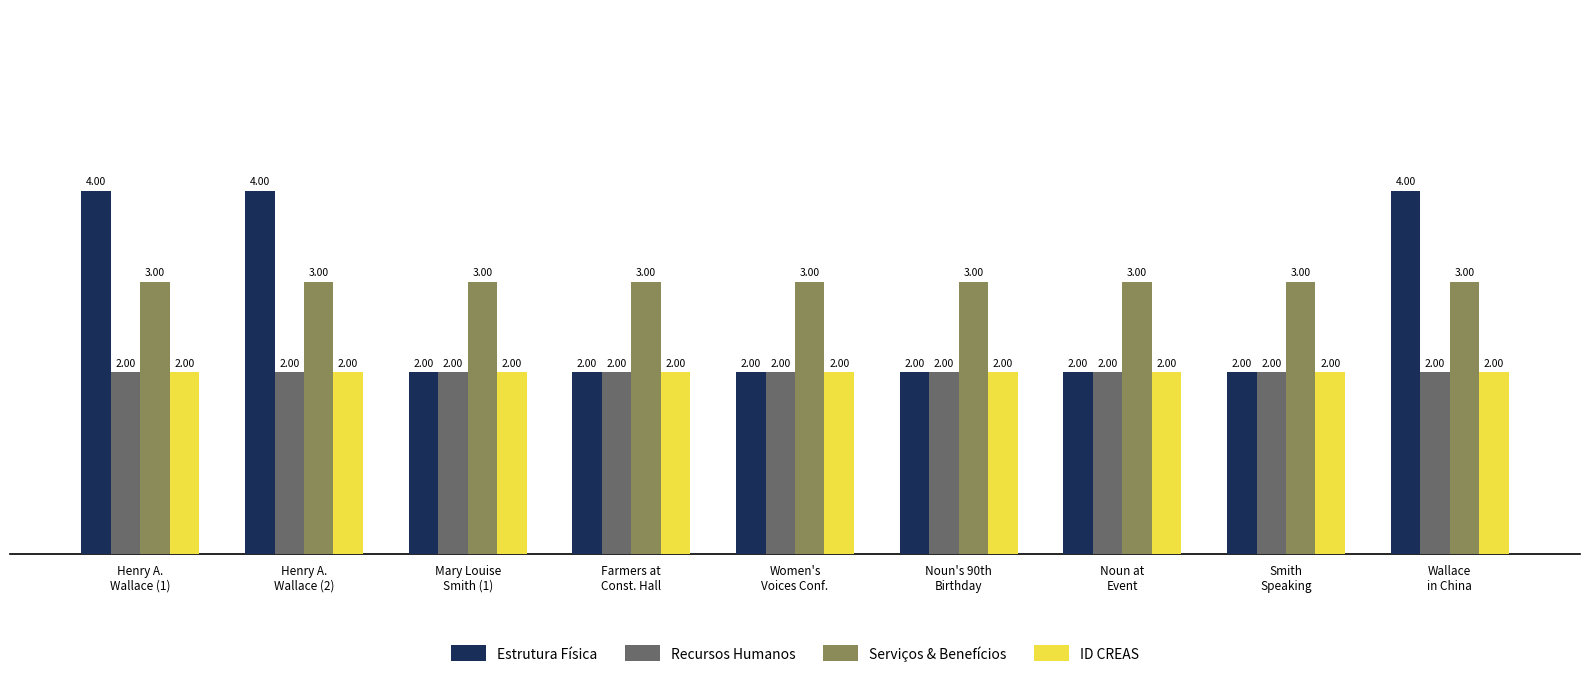

What is the sum of the Serviços & Benefícios values at Henry A.
Wallace (2) and Wallace
in China?

6